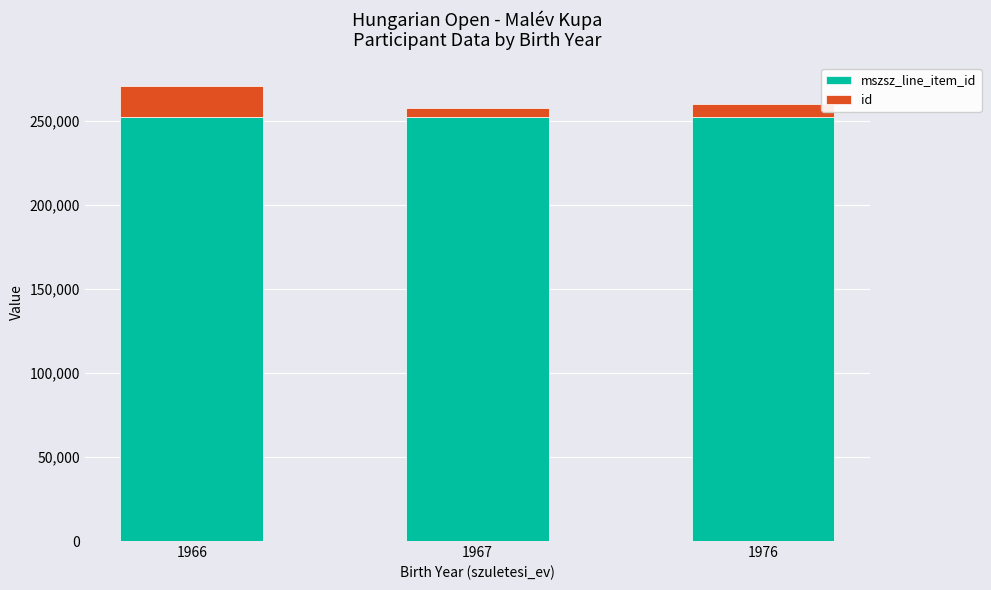

What is the total value across all series at 1967?

257831